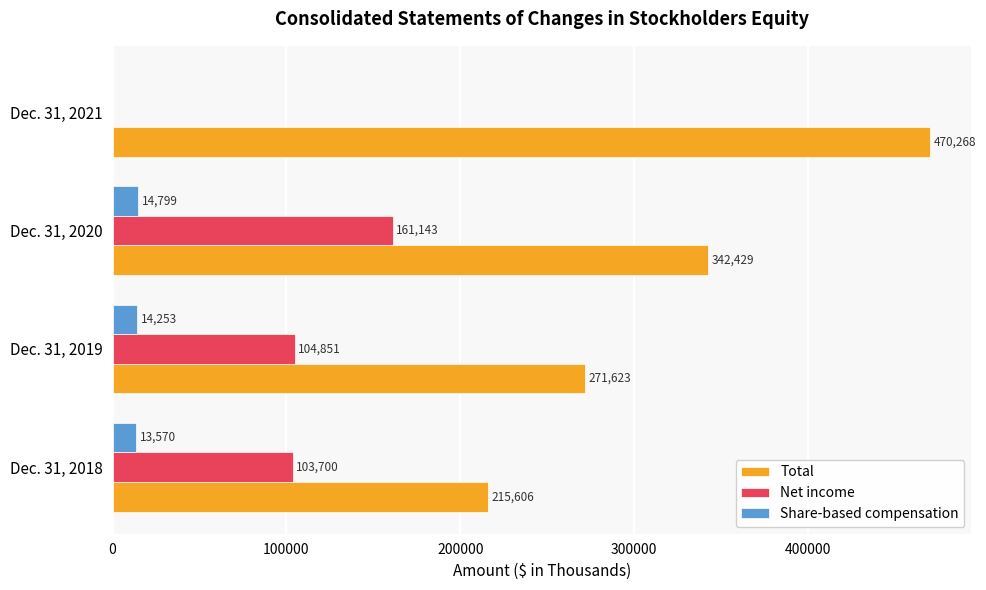

How many positive values does the Net income series have?

3